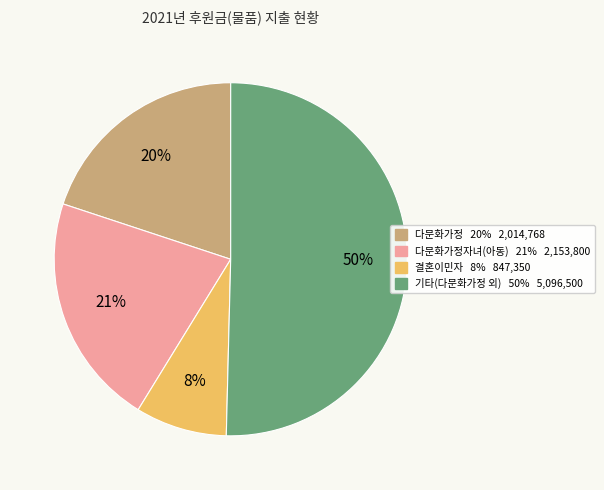

Count the number of slices in the pie.

4